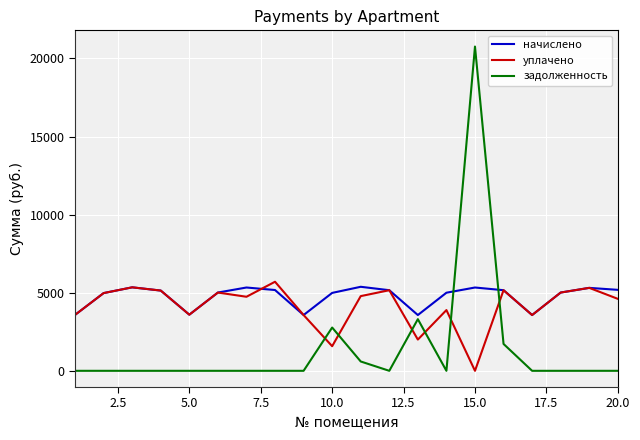

List the series in order of their overall mean, highest first.

начислено, уплачено, задолженность